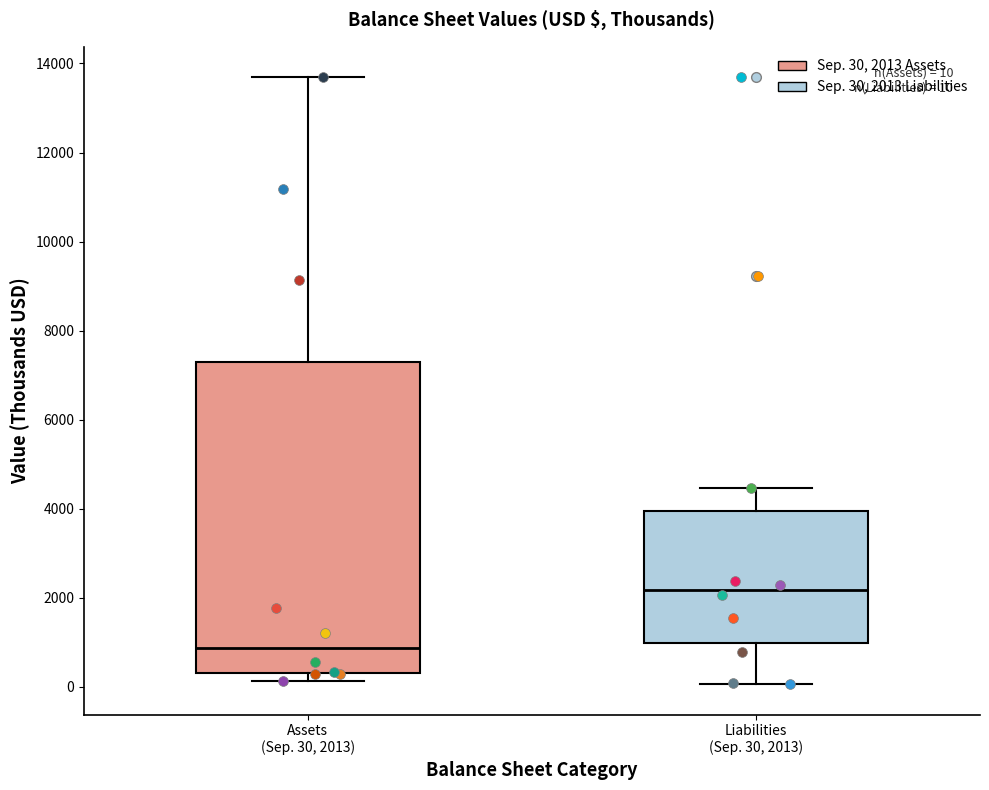

Comparing the boxes themselves (not the whiskers), which one is the tallest?

Assets (Sep. 30, 2013)